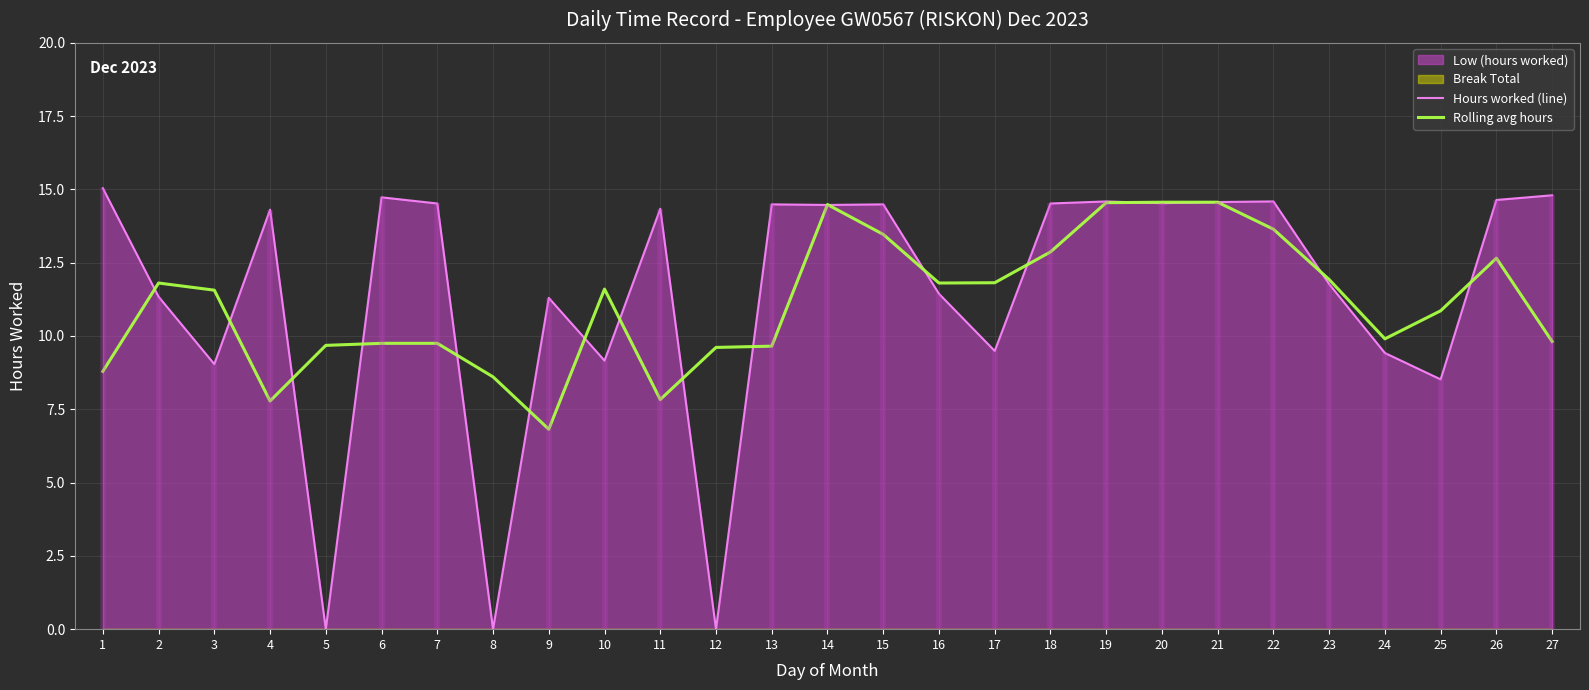

Is it true that Rolling avg hours equals 9.6 at 12?

True